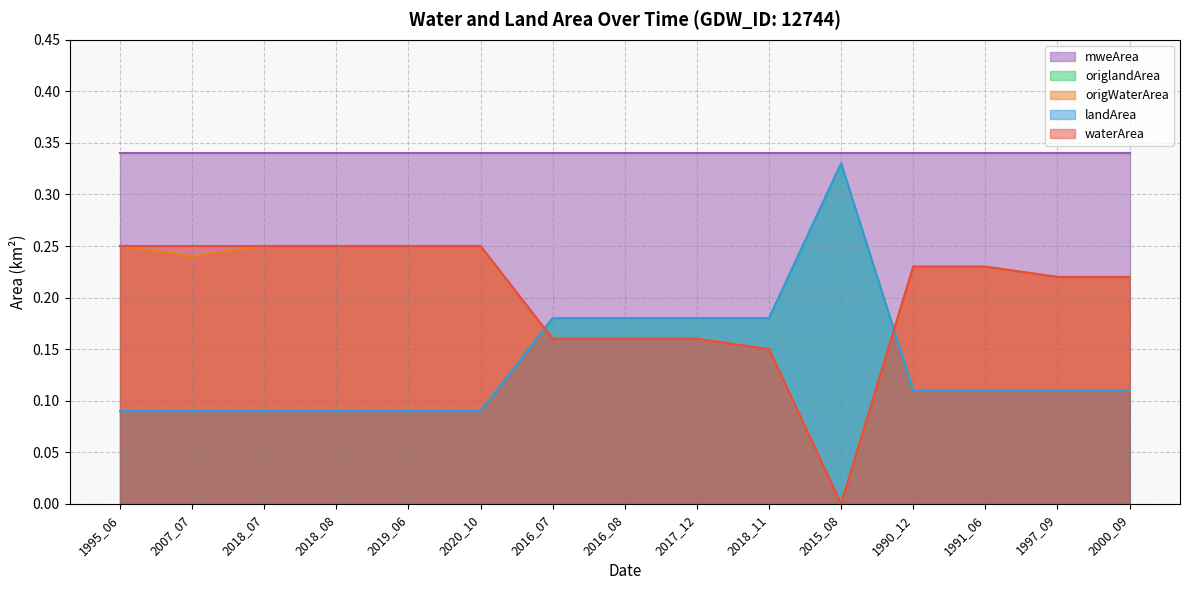

Which category has the highest value across all series?

2015_08